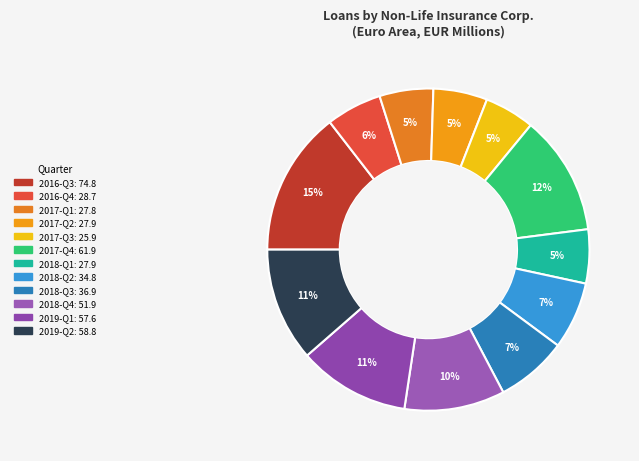

To the nearest percent, what percentage of the pie is 2017-Q4?

12%